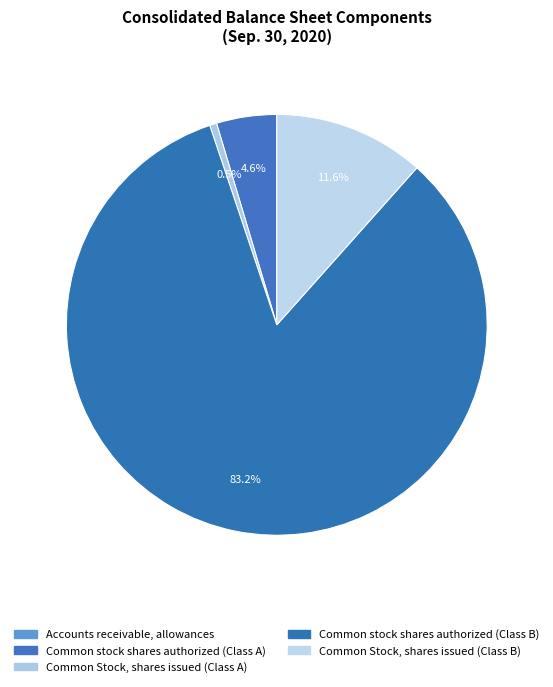

Which category has the smallest portion of the pie?

Accounts receivable, allowances